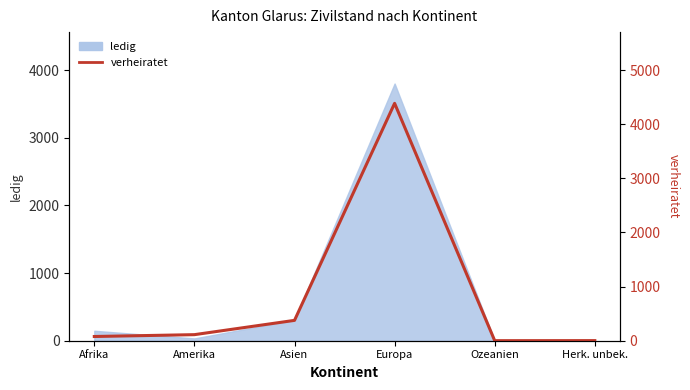

True or false: there are more than 1 points higher than both neighbors.

False